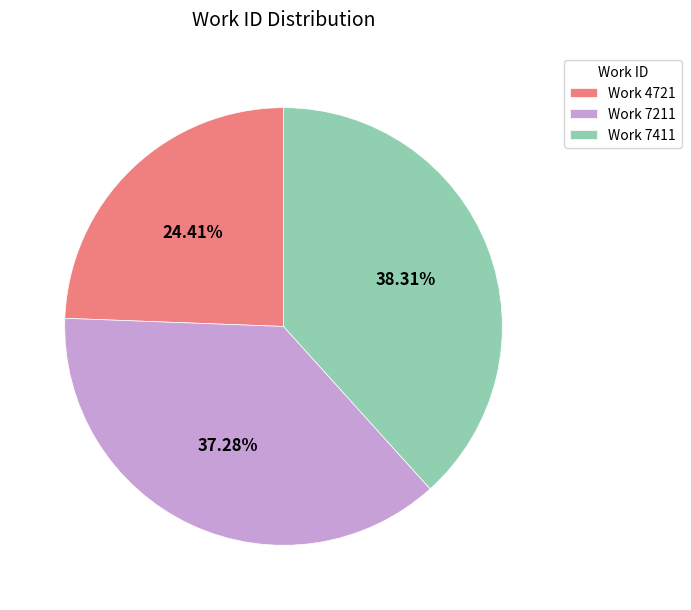

Is there any slice that represents more than half of the pie?

No